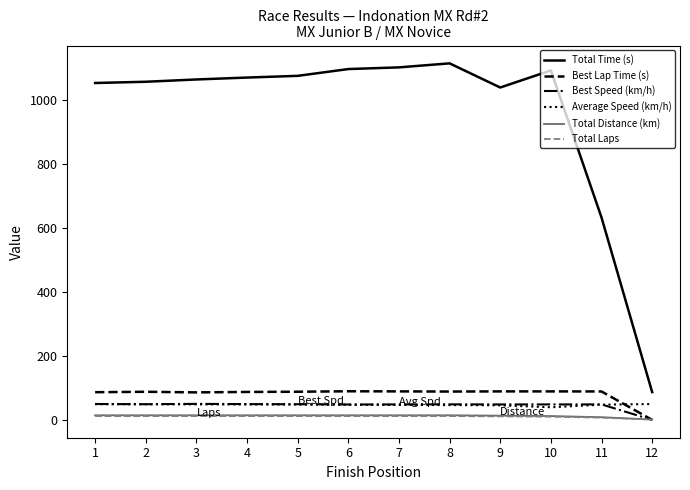

True or false: Total Laps and Average Speed (km/h) intersect in this chart.

False